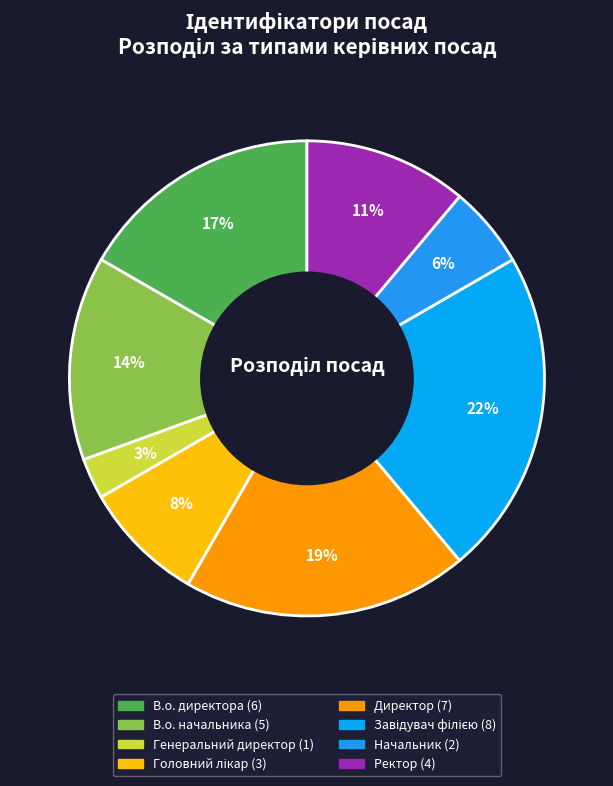

Count the number of slices in the pie.

8